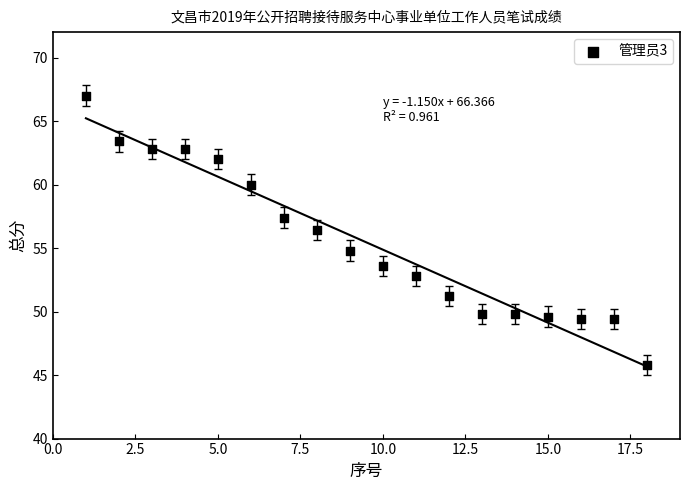

What Y value in the scatter plot is closest to 56?

56.4